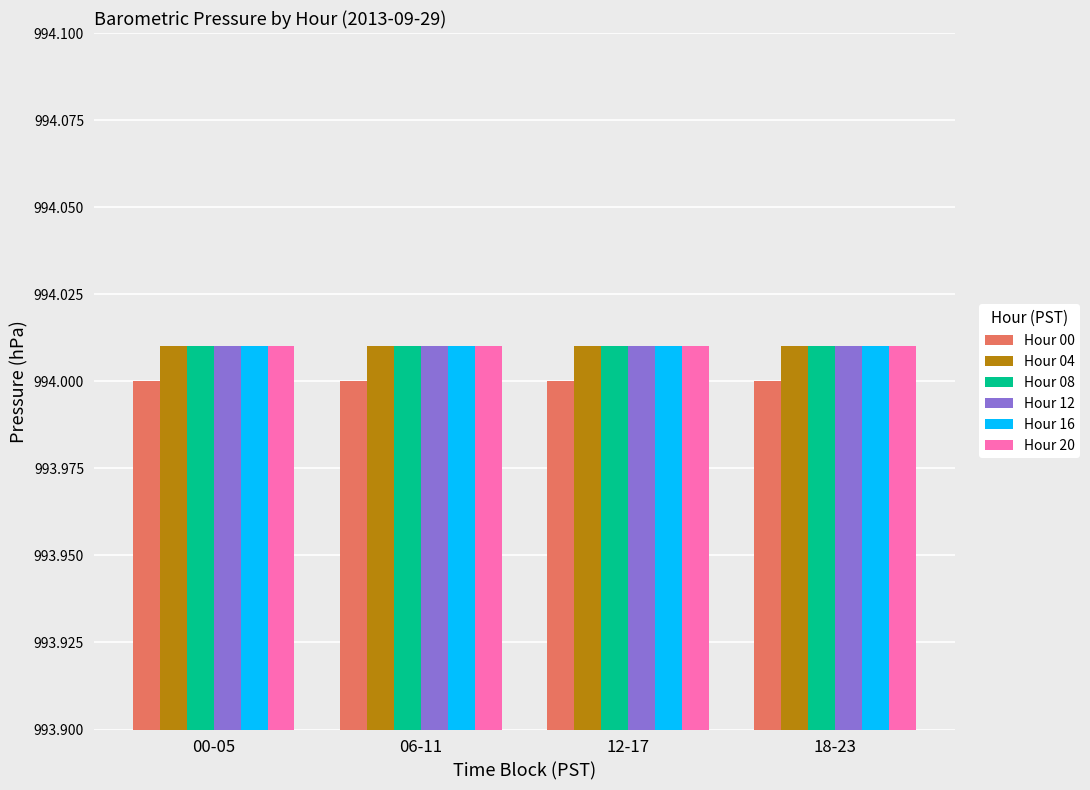

The Hour 20 series shows 218.3 at 12-17. True or false?

False